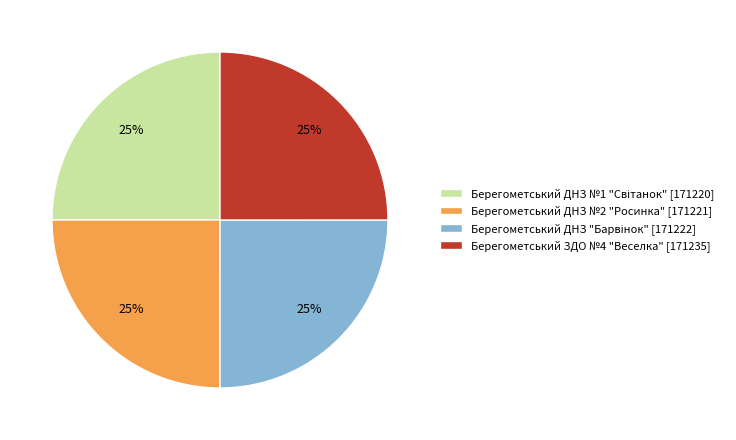

Does any single category account for the majority?

No